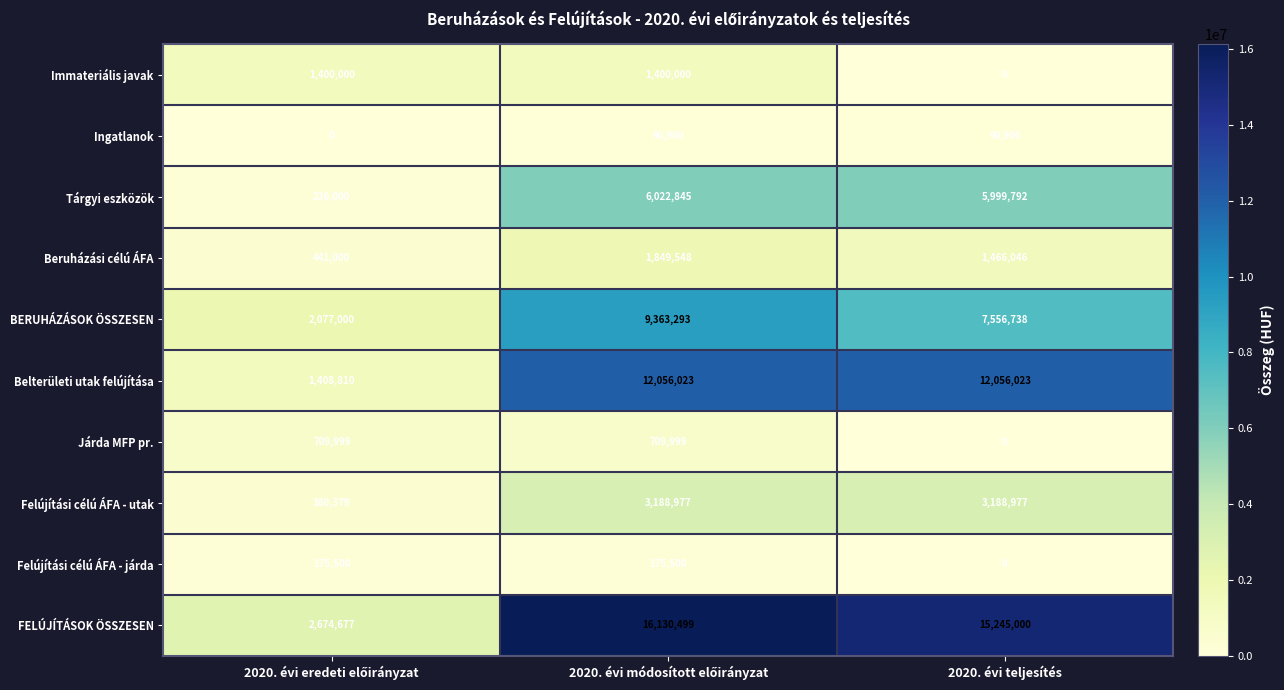

Rank the series by their maximum value, from highest to lowest.

FELÚJÍTÁSOK ÖSSZESEN, Belterületi utak felújítása, BERUHÁZÁSOK ÖSSZESEN, Tárgyi eszközök, Felújítási célú ÁFA - utak, Beruházási célú ÁFA, Immateriális javak, Járda MFP pr., Felújítási célú ÁFA - járda, Ingatlanok